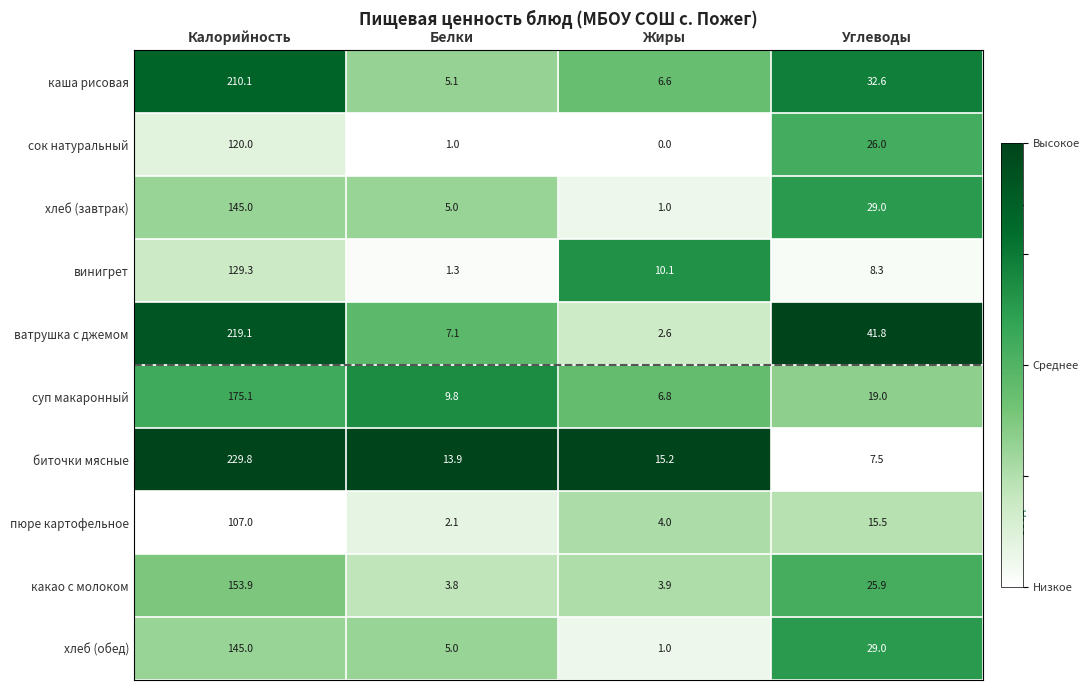

The value of суп макаронный at Жиры is 10.3. True or false?

False